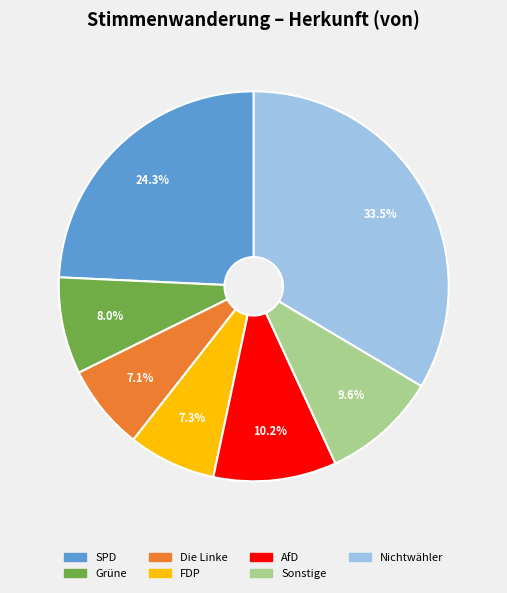

Does FDP represent more than half of the total?

No